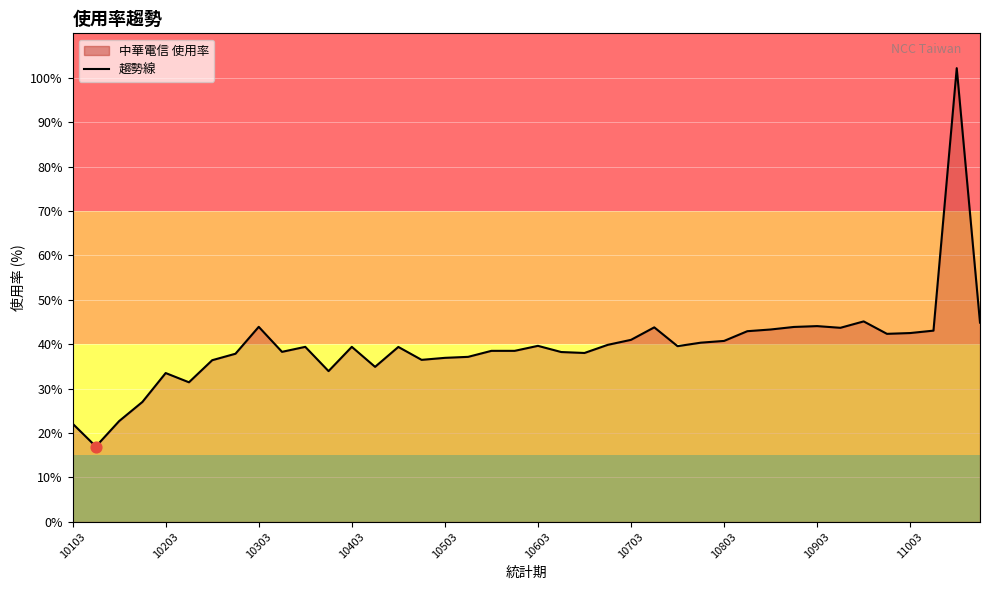

What is the maximum value shown in the chart?

102.2